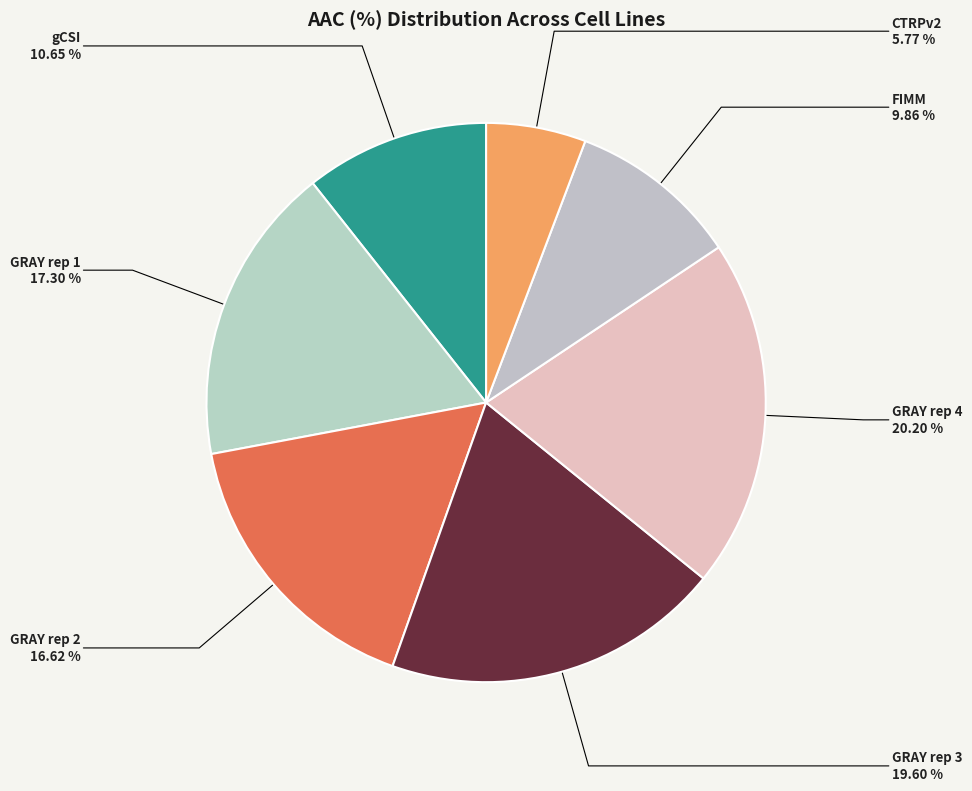

Do GRAY rep 3 and FIMM together represent more than half of the pie?

No